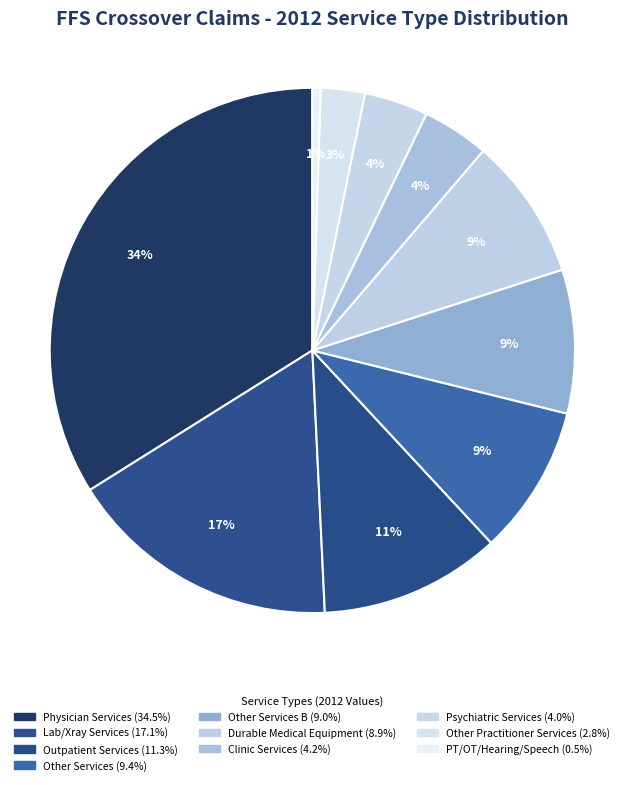

To the nearest percent, what is the difference between the largest and smallest slice percentages?

33%